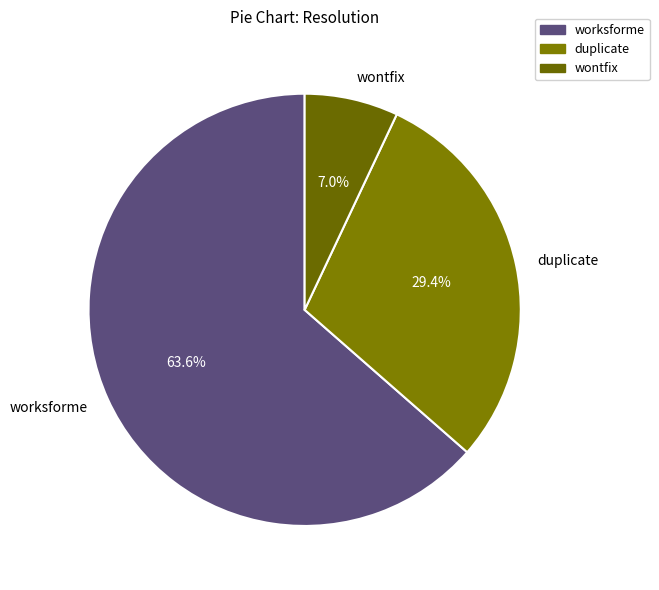

Approximately how many times larger is the value at worksforme compared to duplicate?

2.2